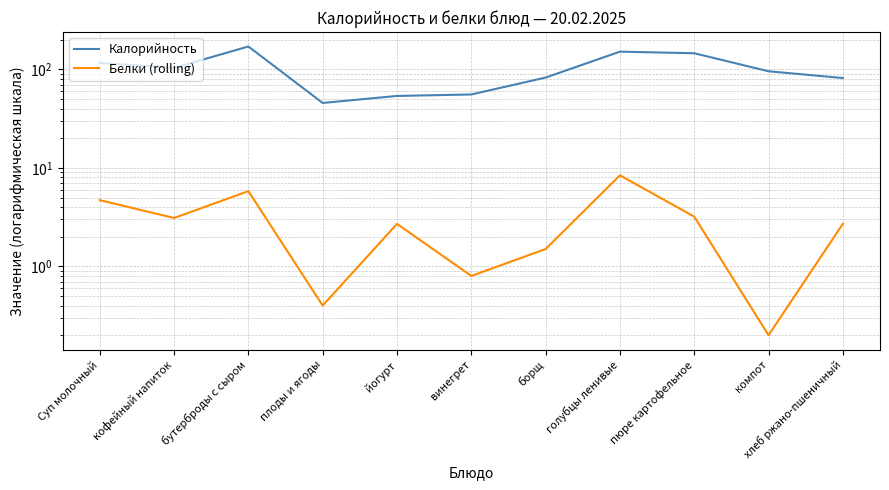

What is the sum of all Белки (rolling) values?

33.5